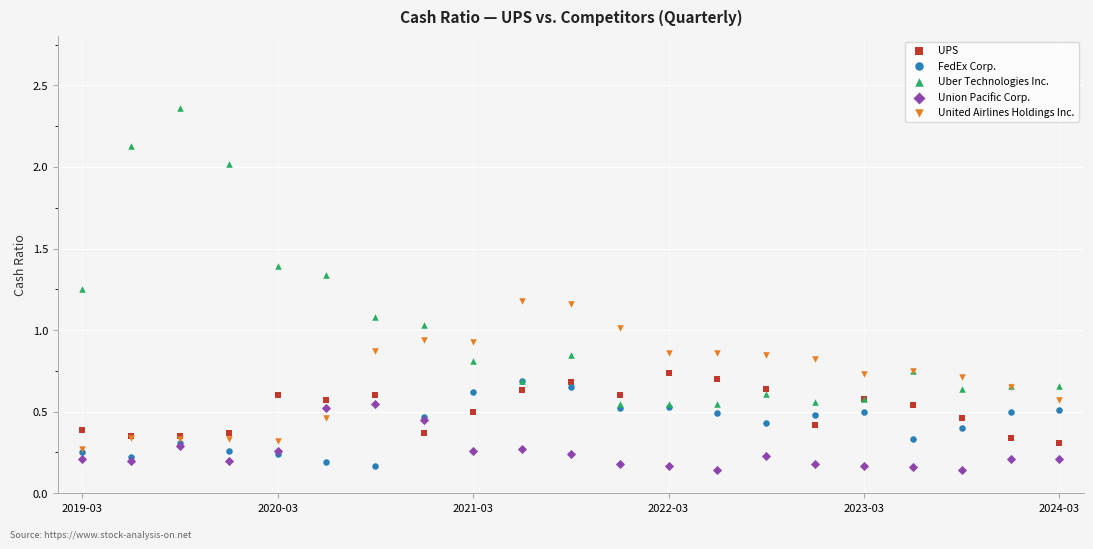

What are all the series names shown in the legend?

UPS, FedEx Corp., Uber Technologies Inc., Union Pacific Corp., United Airlines Holdings Inc.